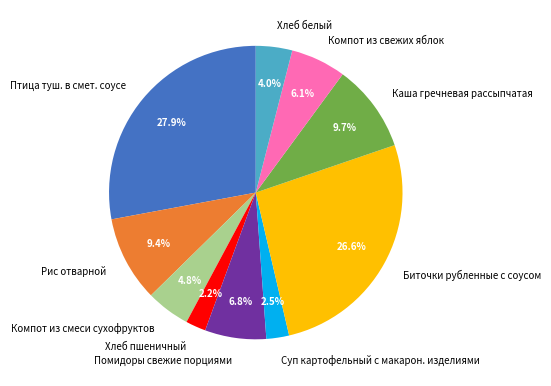

Is it true that Птица туш. в смет. соусе is 28% of the pie?

True